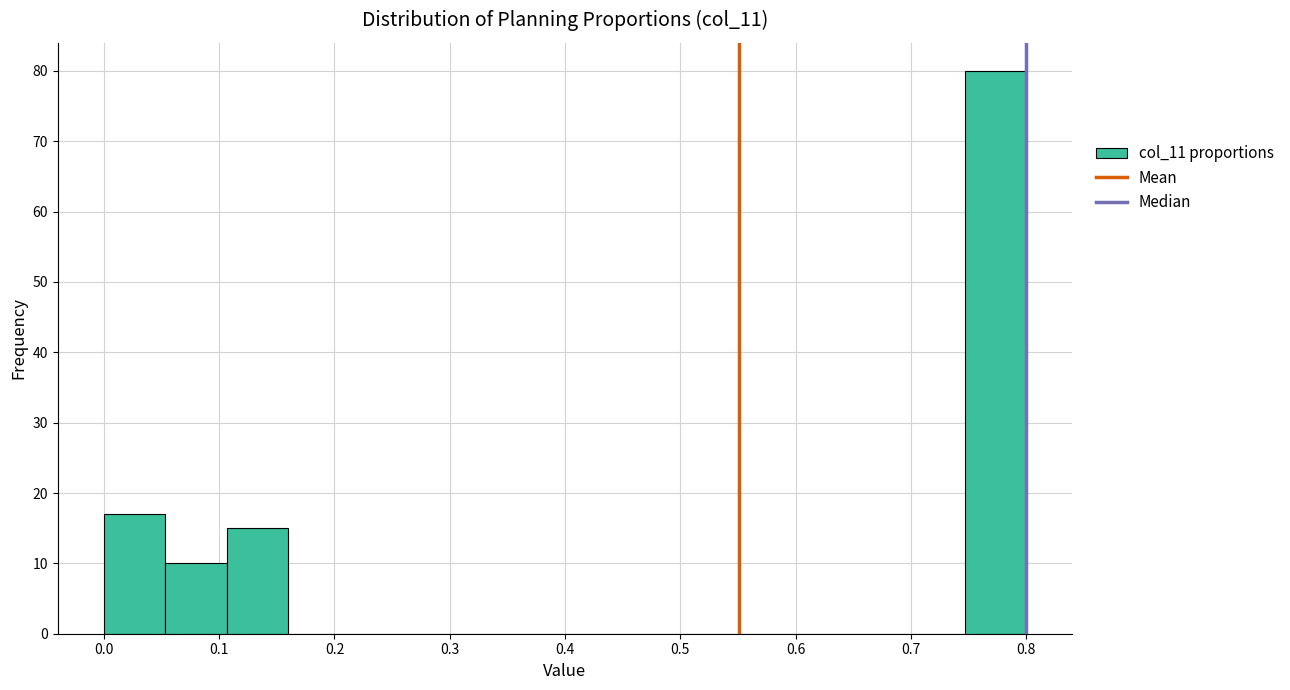

Reading left to right, list every bar in this chart as the range it spans on the x-axis followed by its height. Neither the bar edges nor the heights are printed on the chart, so give them approximately, as read against the axes.

0.00 to 0.05: 17
0.05 to 0.11: 10
0.11 to 0.16: 15
0.16 to 0.21: 0
0.21 to 0.27: 0
0.27 to 0.32: 0
0.32 to 0.37: 0
0.37 to 0.43: 0
0.43 to 0.48: 0
0.48 to 0.53: 0
0.53 to 0.59: 0
0.59 to 0.64: 0
0.64 to 0.69: 0
0.69 to 0.75: 0
0.75 to 0.80: 80